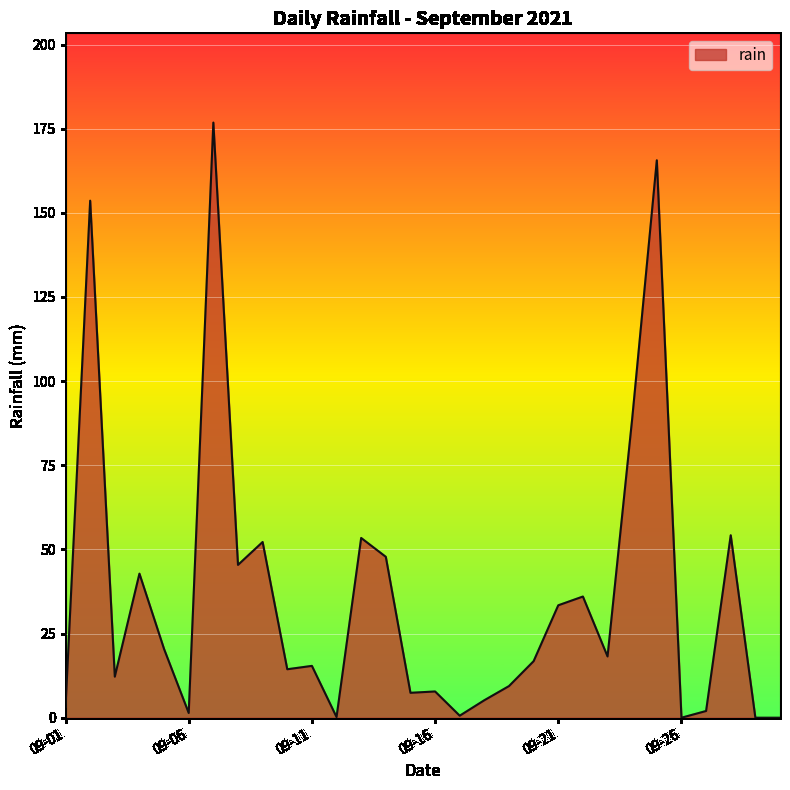

What is the difference between the maximum and minimum values?

176.8